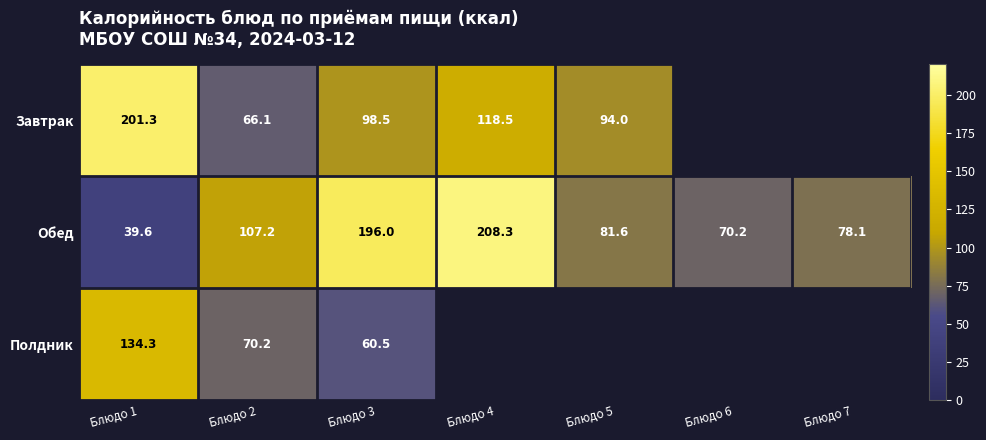

Which series changed the most between Блюдо 2 and Блюдо 3?

Обед